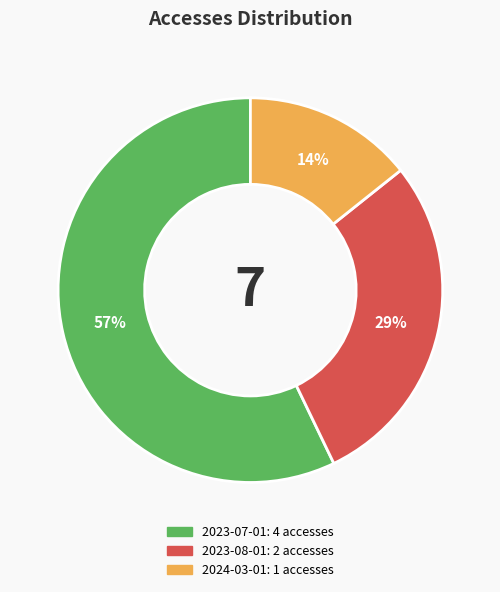

Rank the categories by value from highest to lowest.

2023-07-01, 2023-08-01, 2024-03-01